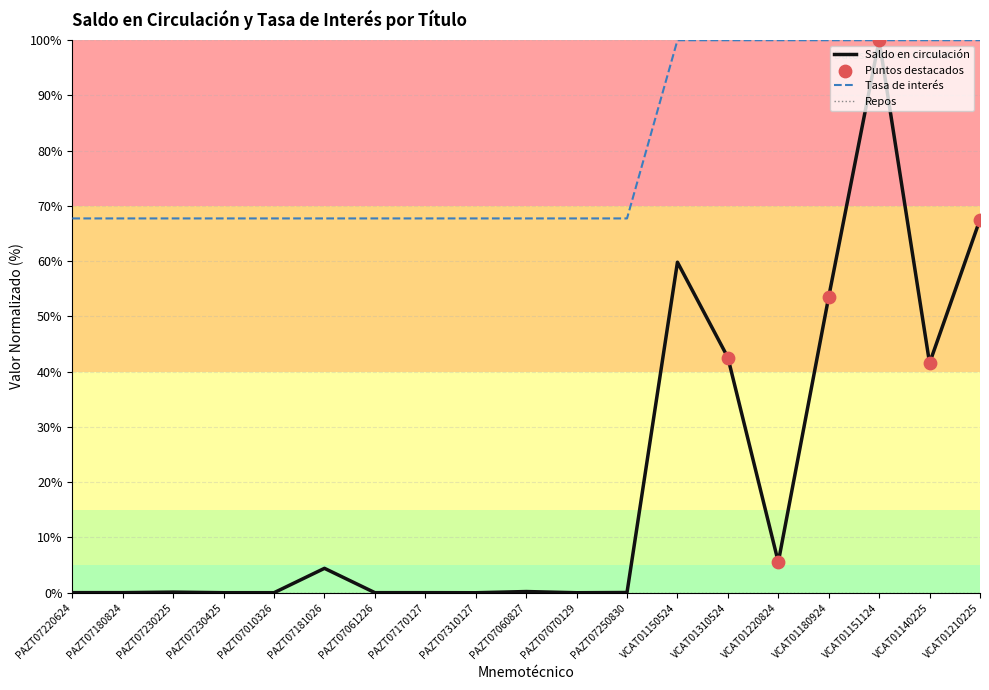

What is the total value across all series at PAZT07170127?

67.8